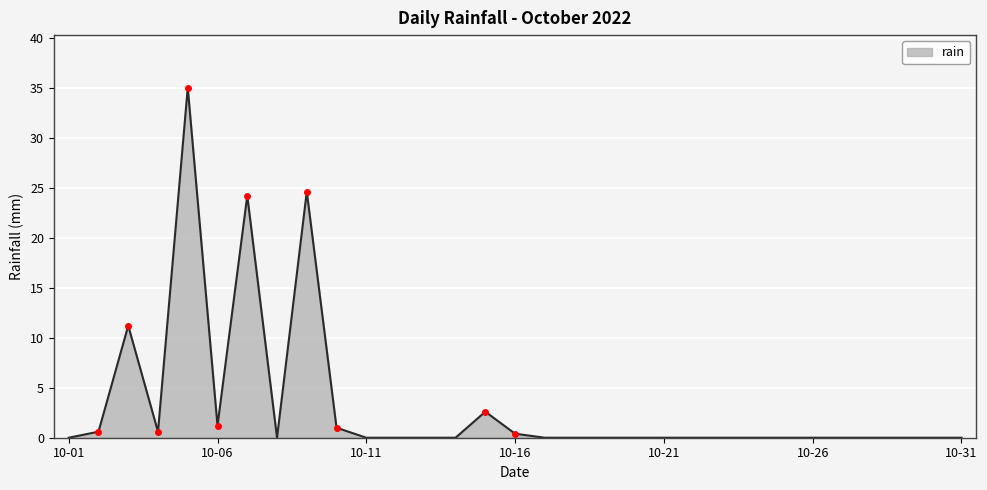

What is the maximum value shown in the chart?

35.0